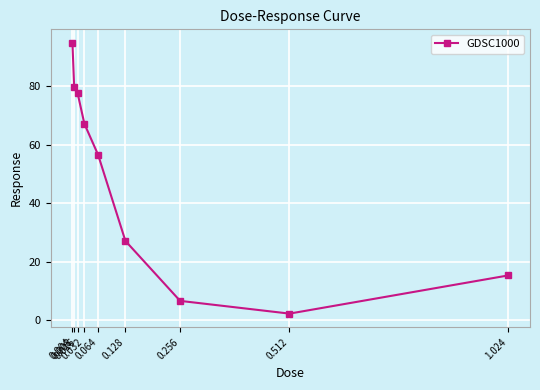

What is the value of the 7th point from the left?

6.7